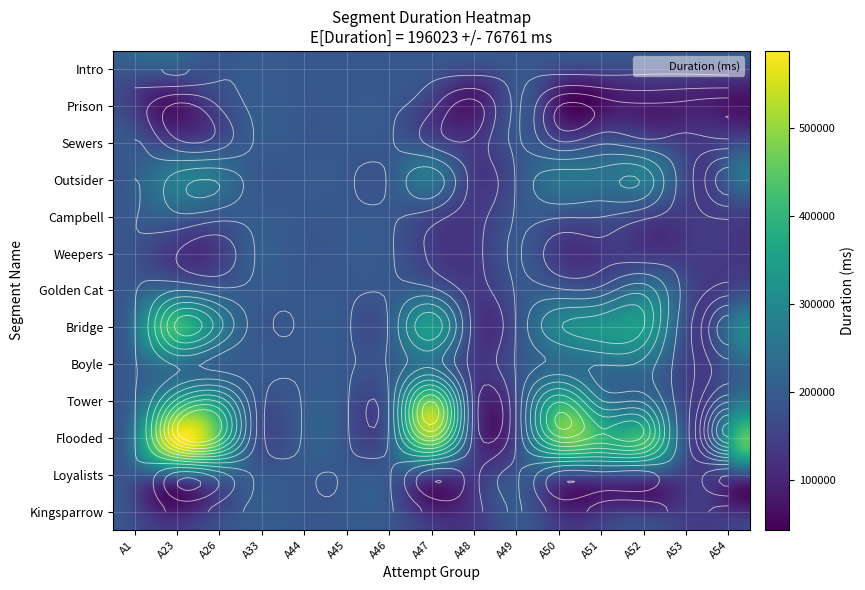

The Intro series shows 87779 at 21. True or false?

False